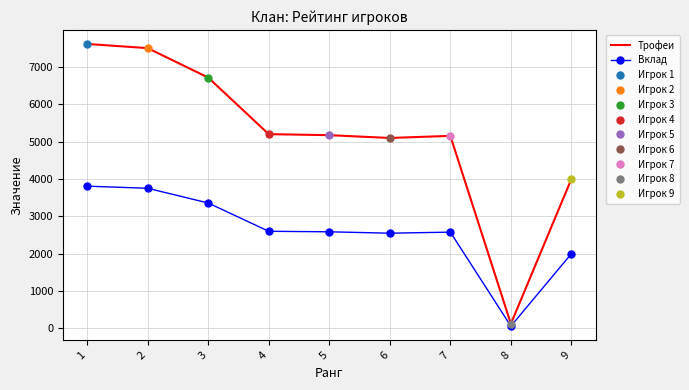

Read the Вклад value at 4, to the nearest 100.

2600